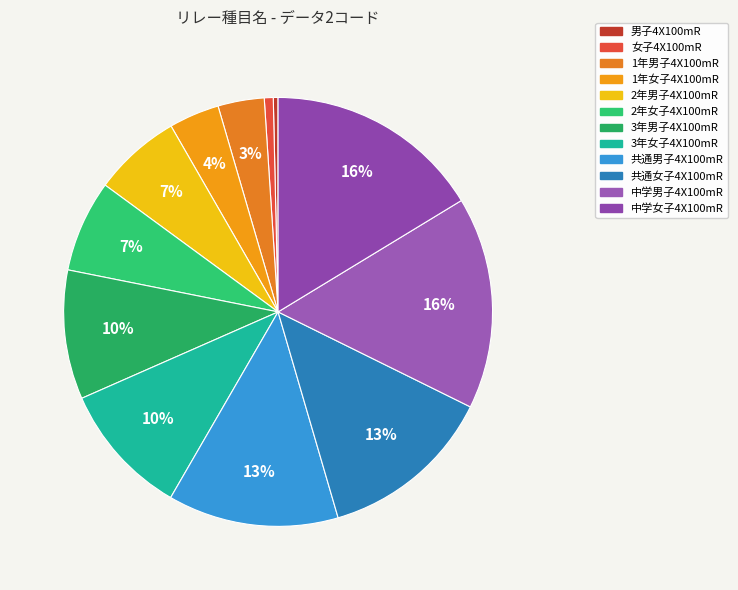

Which slice is the smallest?

男子4X100mR